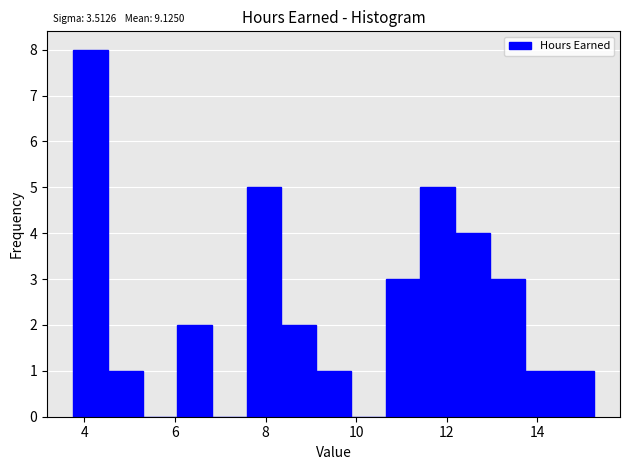

Read against the x-axis, roughly where is the centre of the tallest bar?

4.2